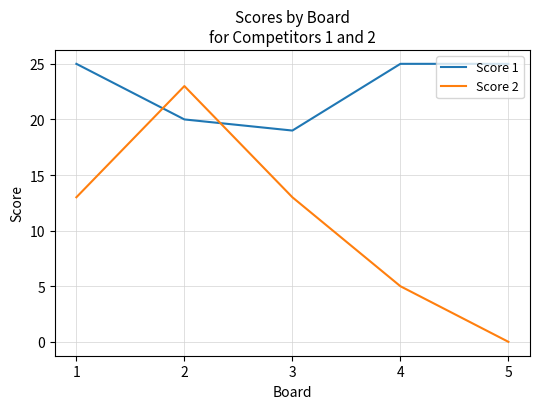

Which label corresponds to the smallest value in the chart?

5